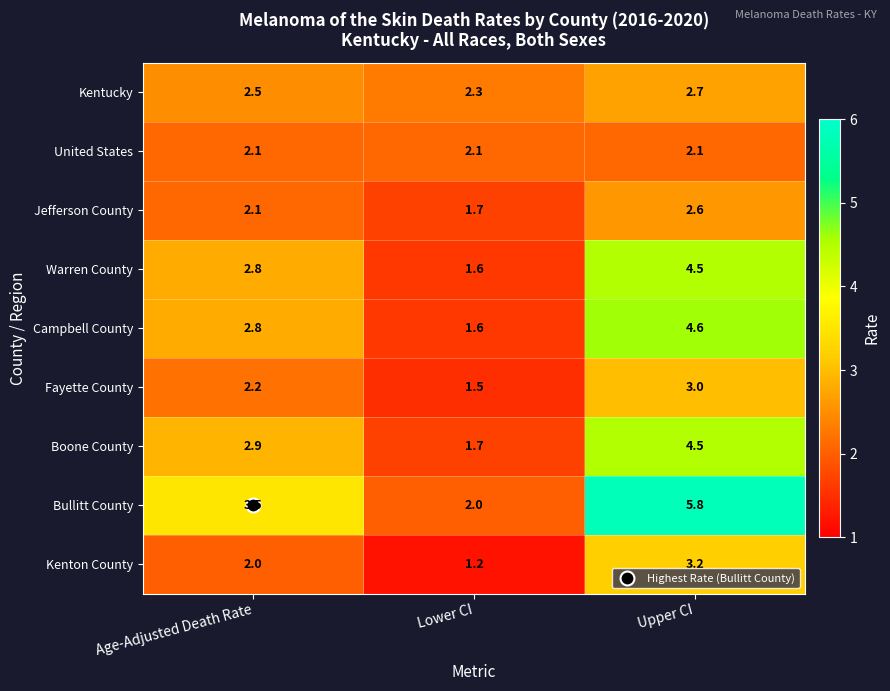

How many distinct data groups are displayed?

9